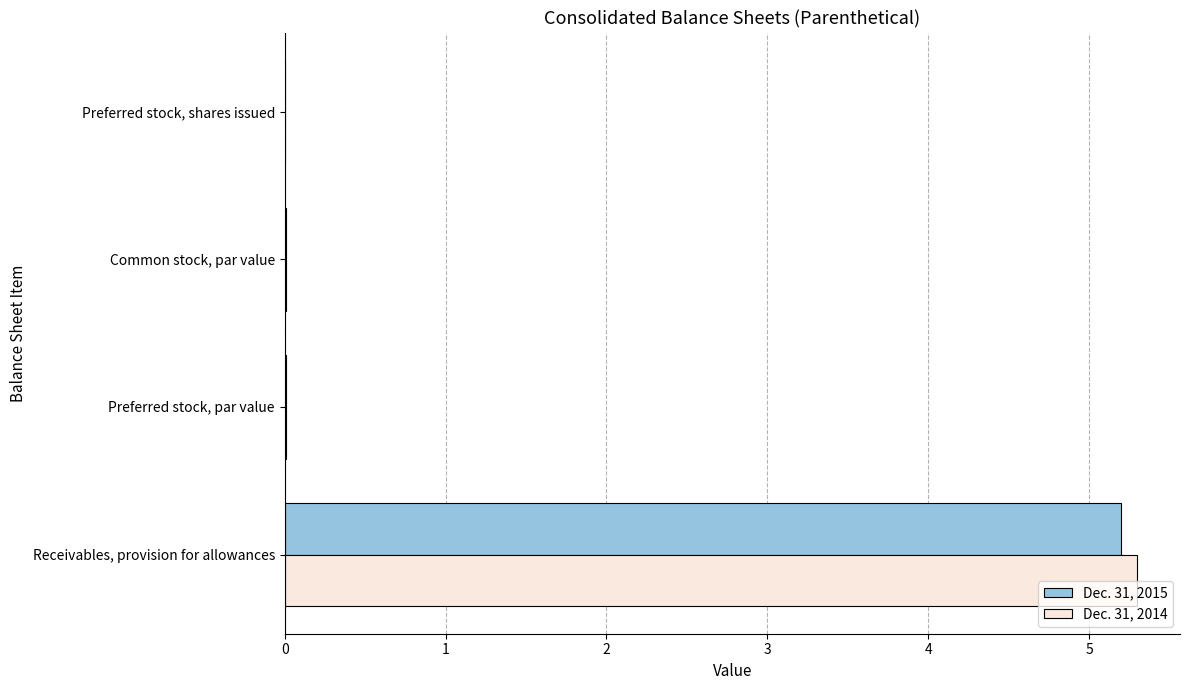

Is the value of Dec. 31, 2015 at Receivables, provision for allowances greater than the value of Dec. 31, 2014 at Preferred stock, par value?

Yes